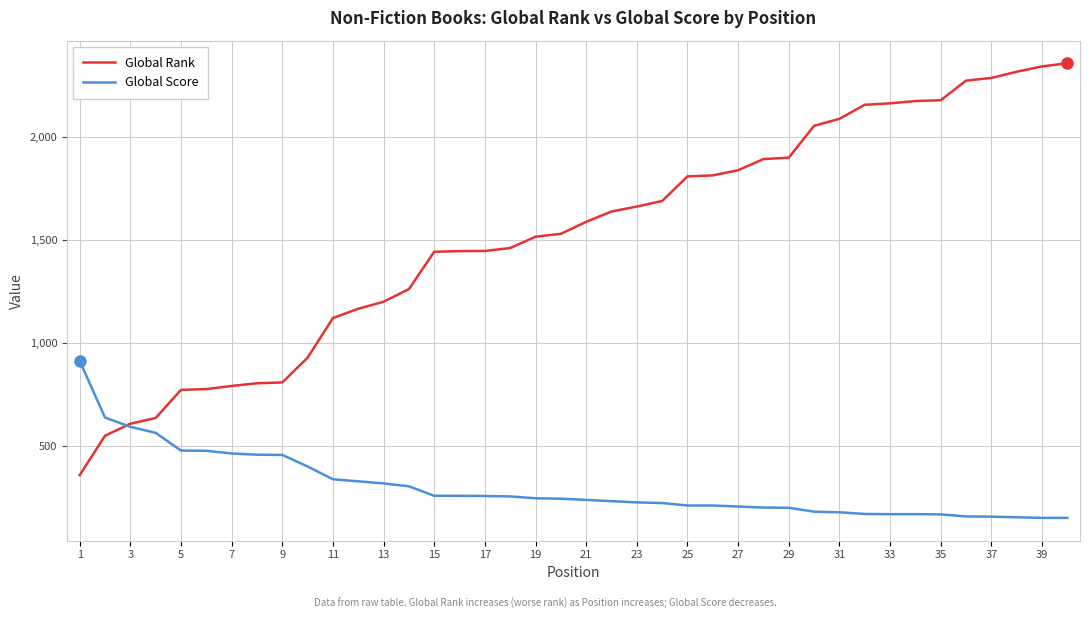

Which series has the widest spread of values?

Global Rank